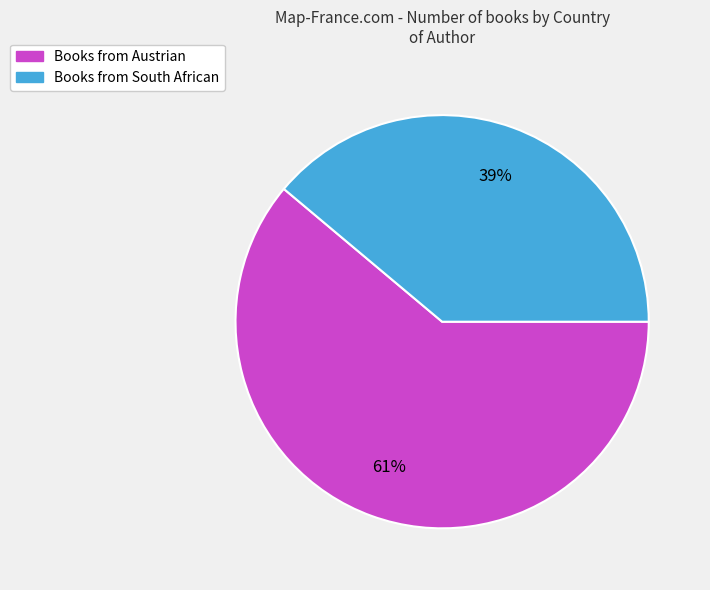

Does any single category account for the majority?

Yes